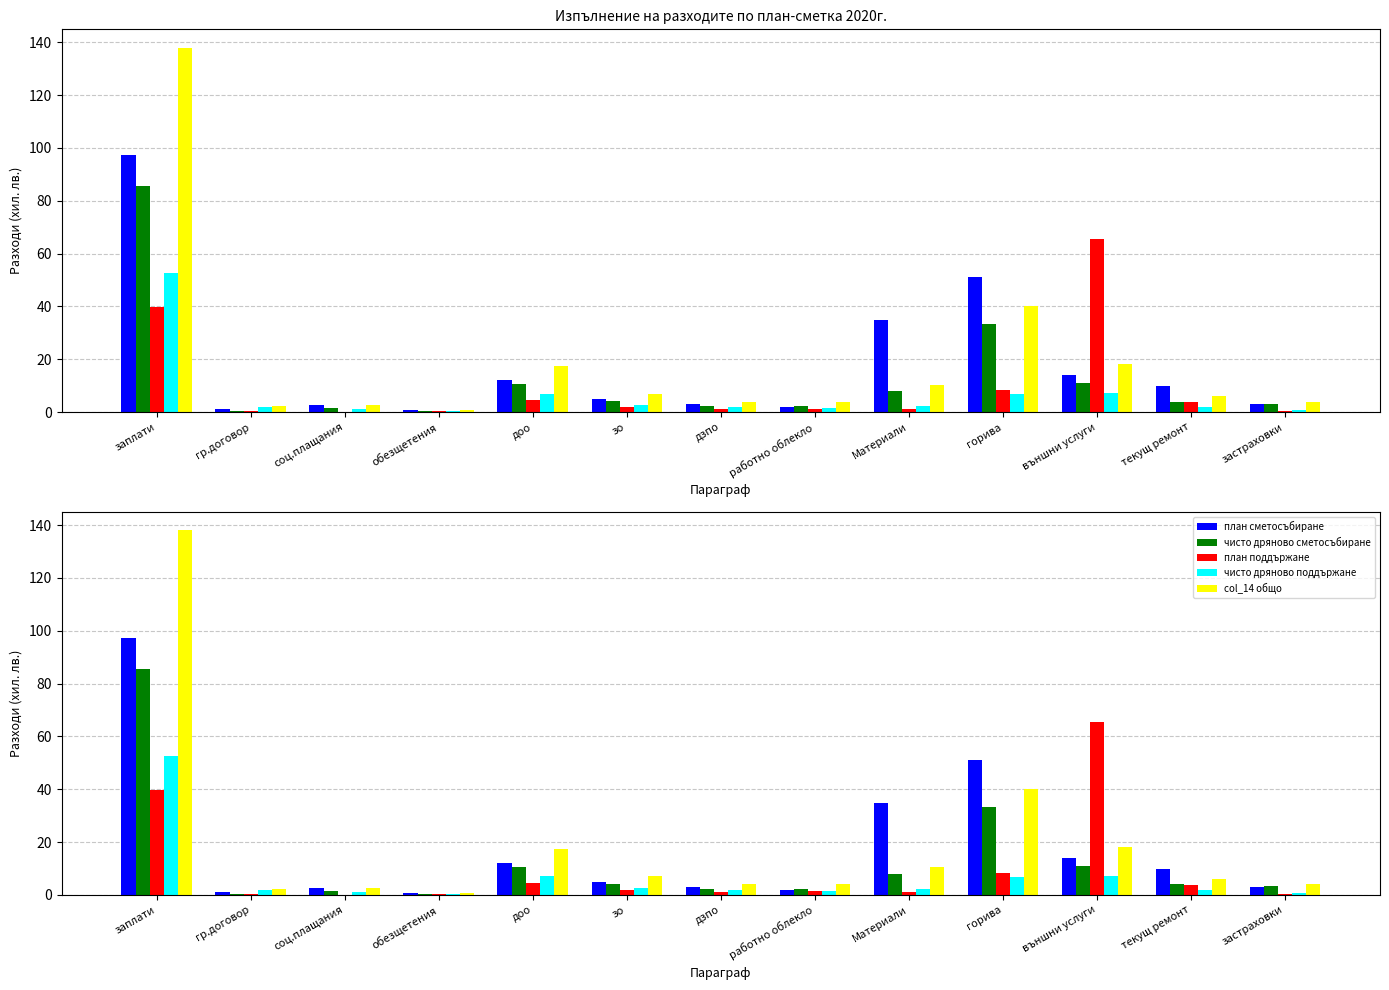

What is the sum of the чисто дряново поддържане values at обезщетения and заплати?

52.8